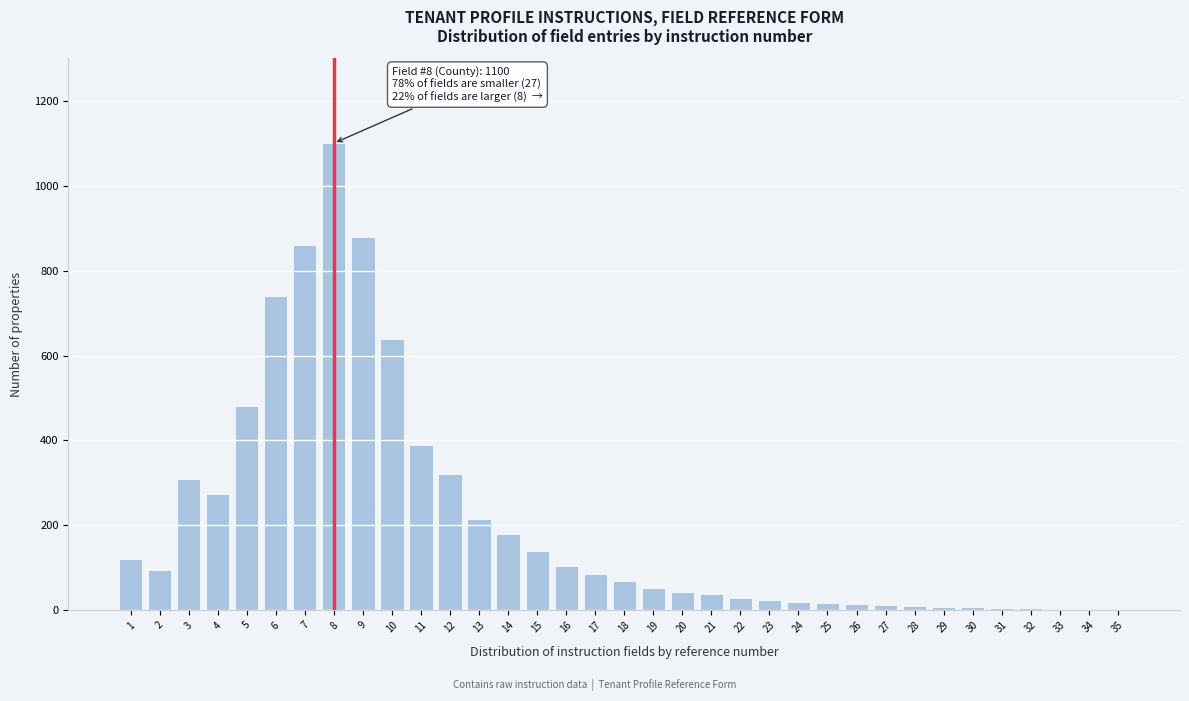

The value at 17 is 85. True or false?

True